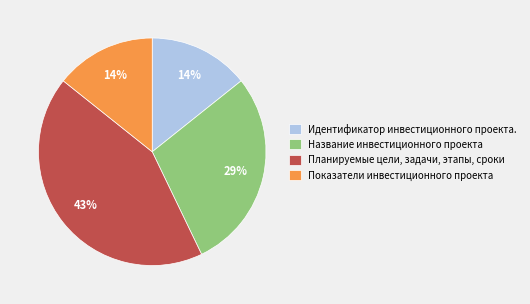

Is it true that Показатели инвестиционного проекта is 2% of the pie?

False